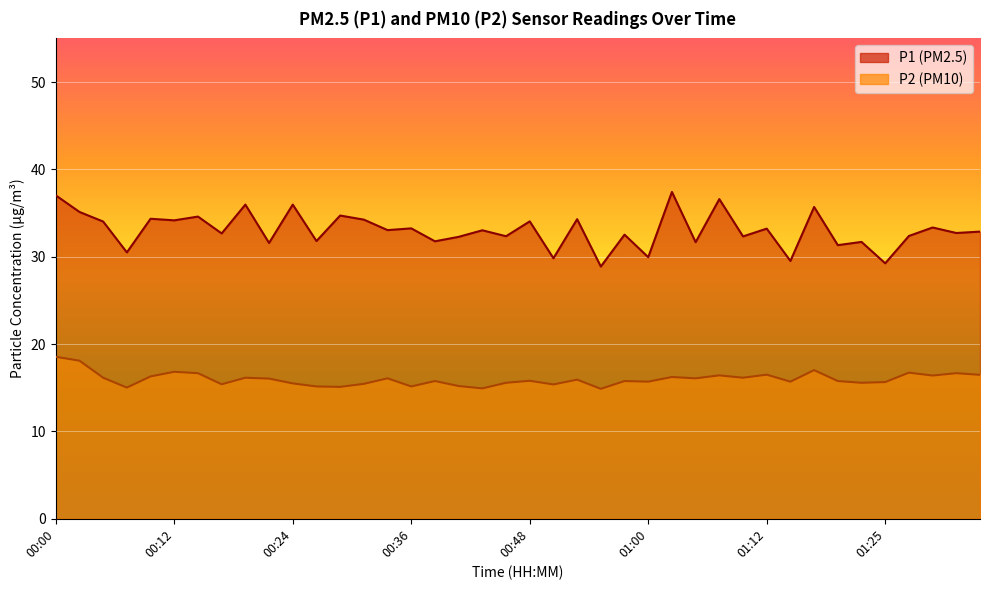

Reading right to left, list all the values displayed in this chart.

P1: 32.9	32.7	33.4	32.4	29.2	31.7	31.3	35.7	29.5	33.2	32.3	36.6	31.7	37.4	29.9	32.5	28.9	34.3	29.8	34.0	32.4	33.0	32.3	31.8	33.2	33.0	34.2	34.7	31.8	36.0	31.6	36.0	32.7	34.6	34.2	34.4	30.5	34.0	35.1	37.0
P2: 16.5	16.7	16.4	16.7	15.7	15.6	15.8	17.0	15.7	16.5	16.1	16.4	16.1	16.2	15.7	15.8	14.9	15.9	15.4	15.8	15.6	14.9	15.2	15.8	15.2	16.1	15.4	15.1	15.2	15.5	16.1	16.1	15.4	16.7	16.8	16.3	15.0	16.1	18.1	18.6